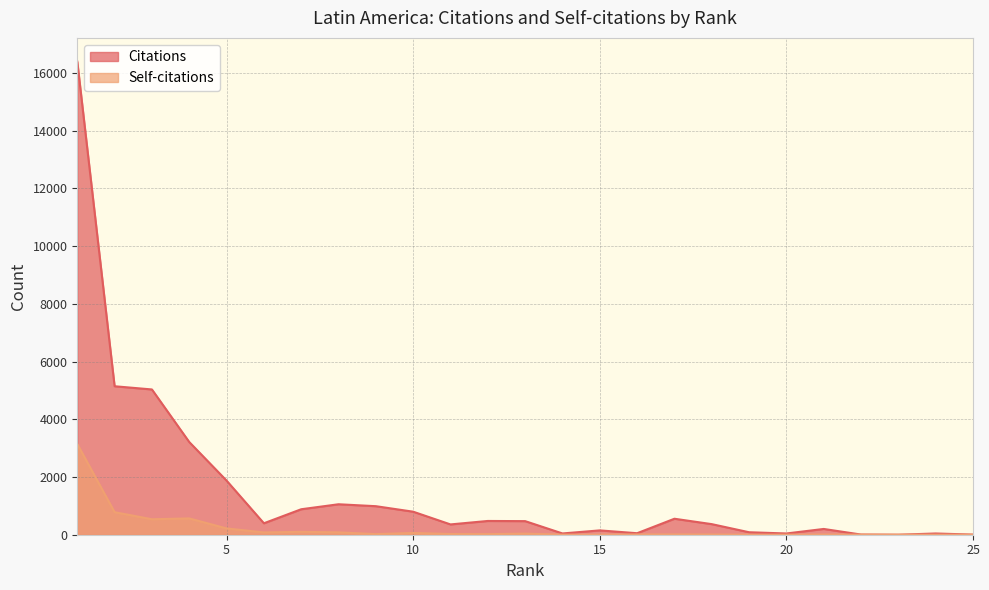

What is the difference between the Citations values at 1 and 7?

15517